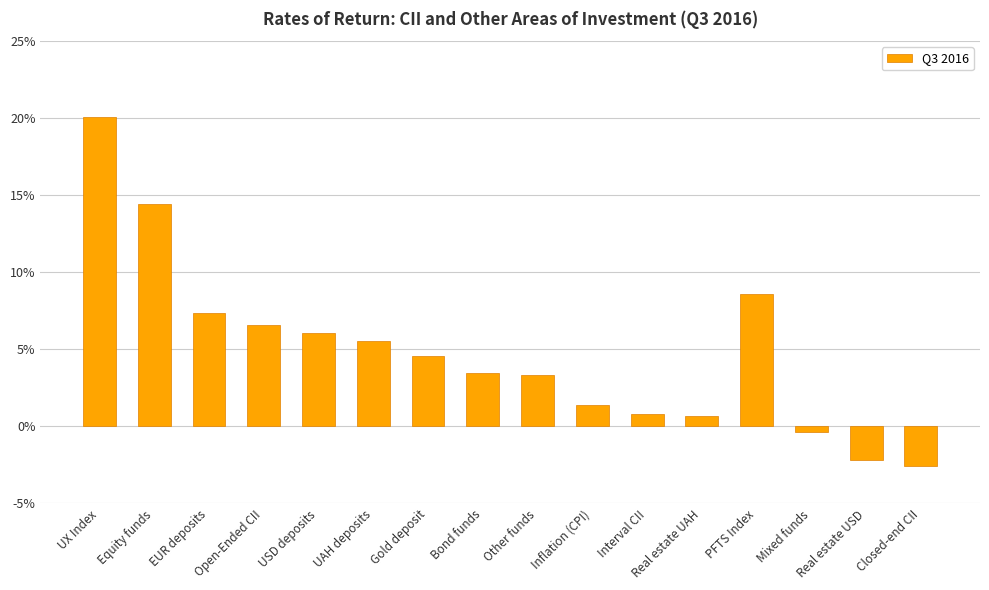

How many distinct data groups are displayed?

1